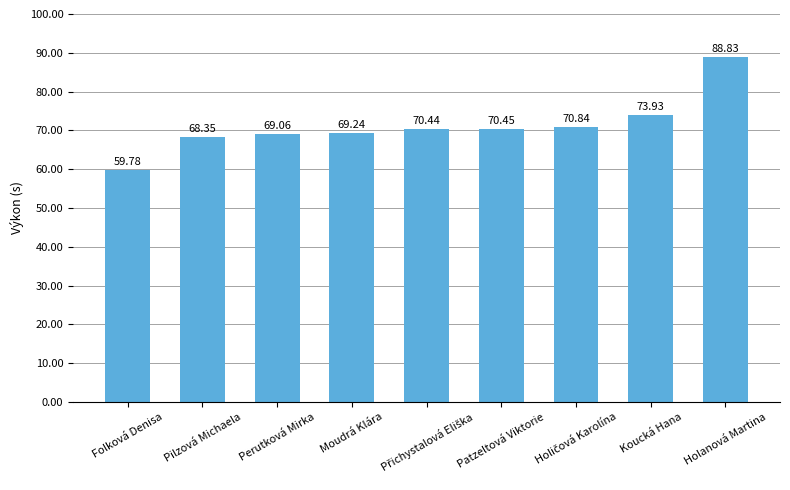

What is the average value?

71.2